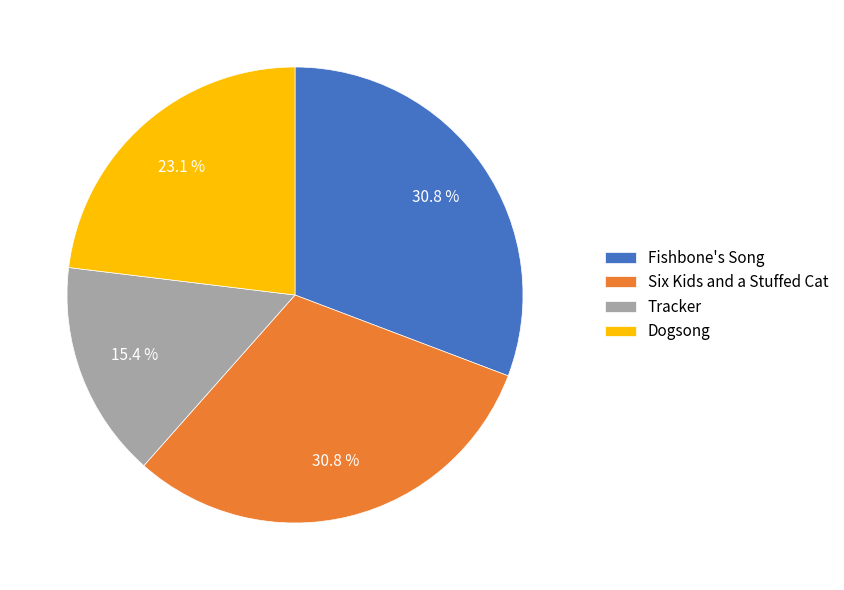

To the nearest percent, what is the difference between the largest and smallest slice percentages?

15%